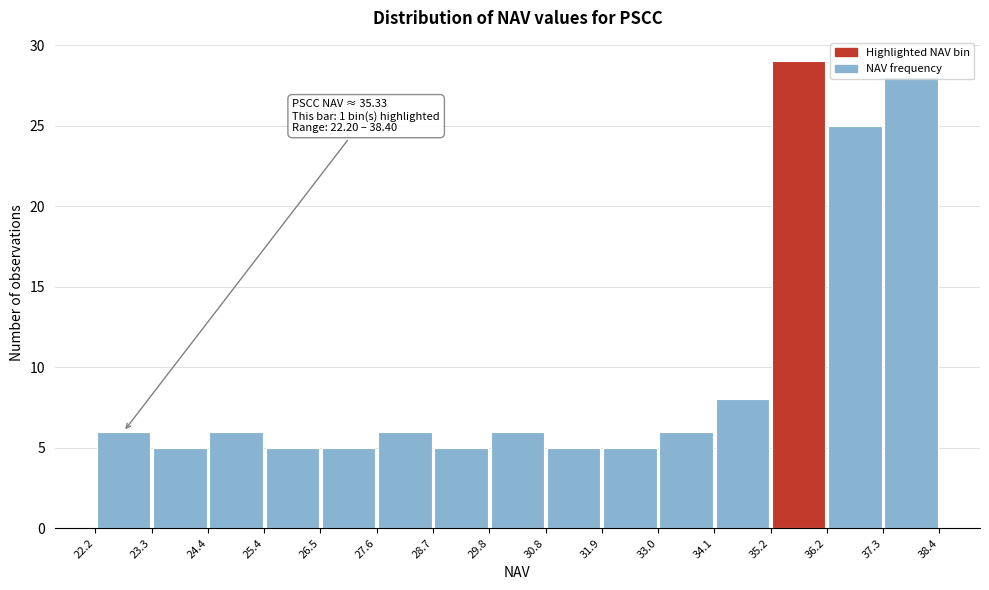

Which range on the x-axis has the tallest bar?

35.2 to 36.2